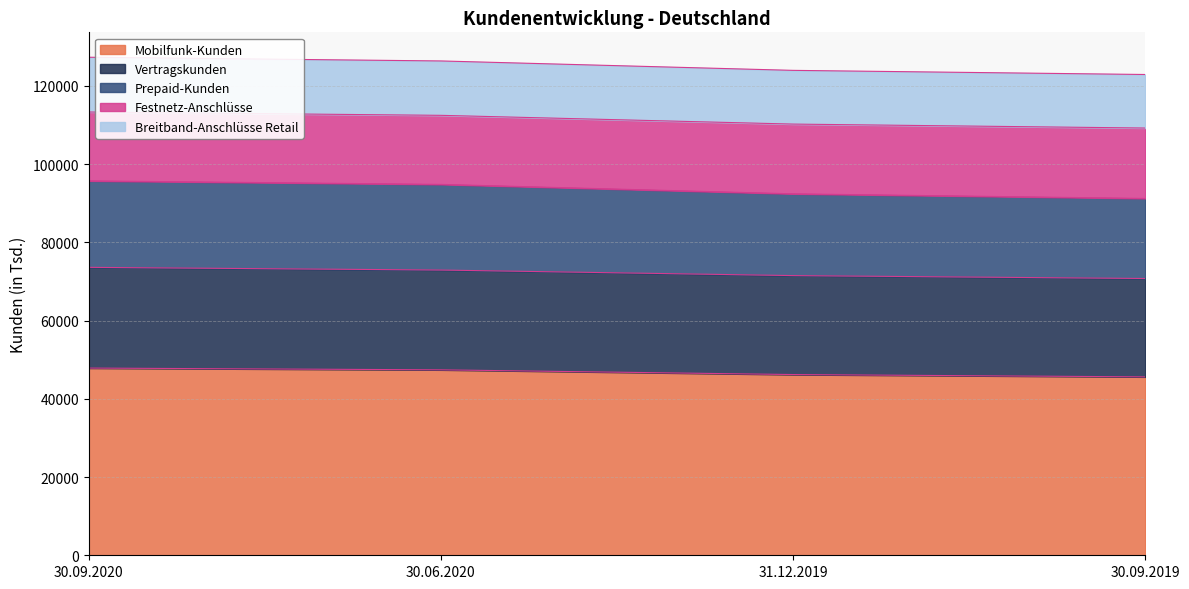

Count the Mobilfunk-Kunden values in the range 46189 to 47844.

3